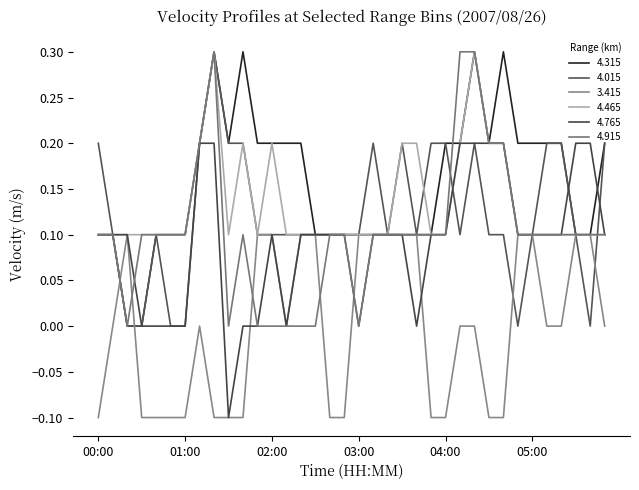

What is the difference between the second highest and minimum values in the 4.015 series?

0.2